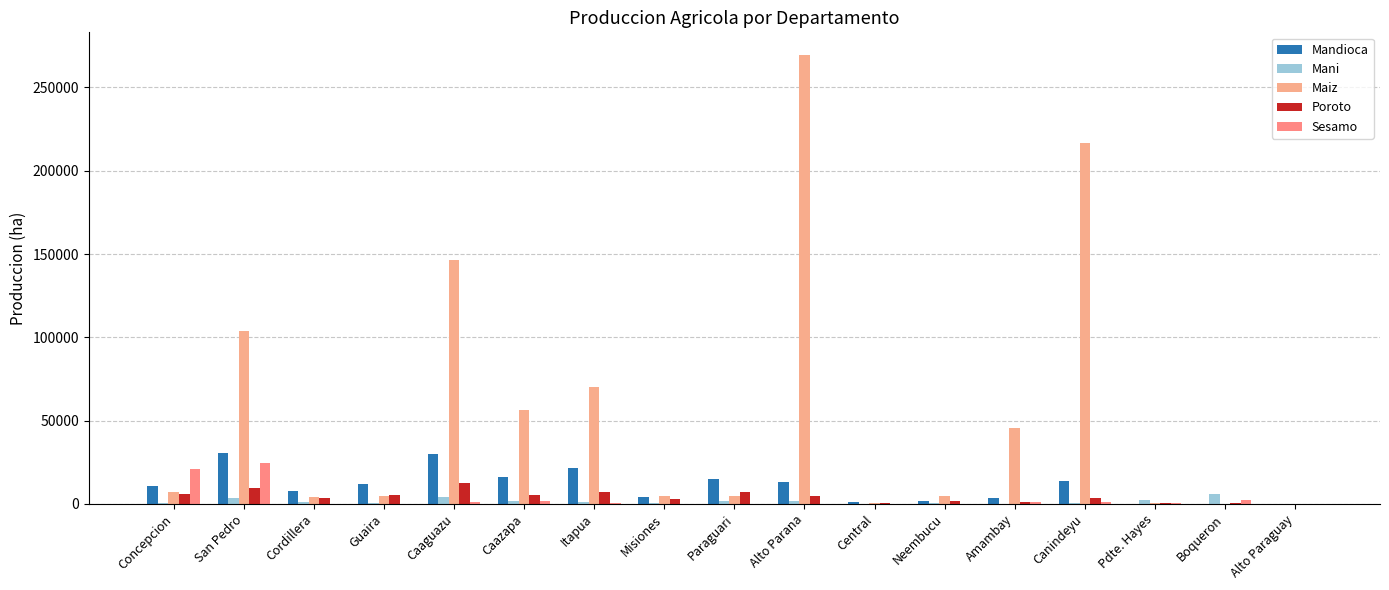

How many series are shown in this chart?

5